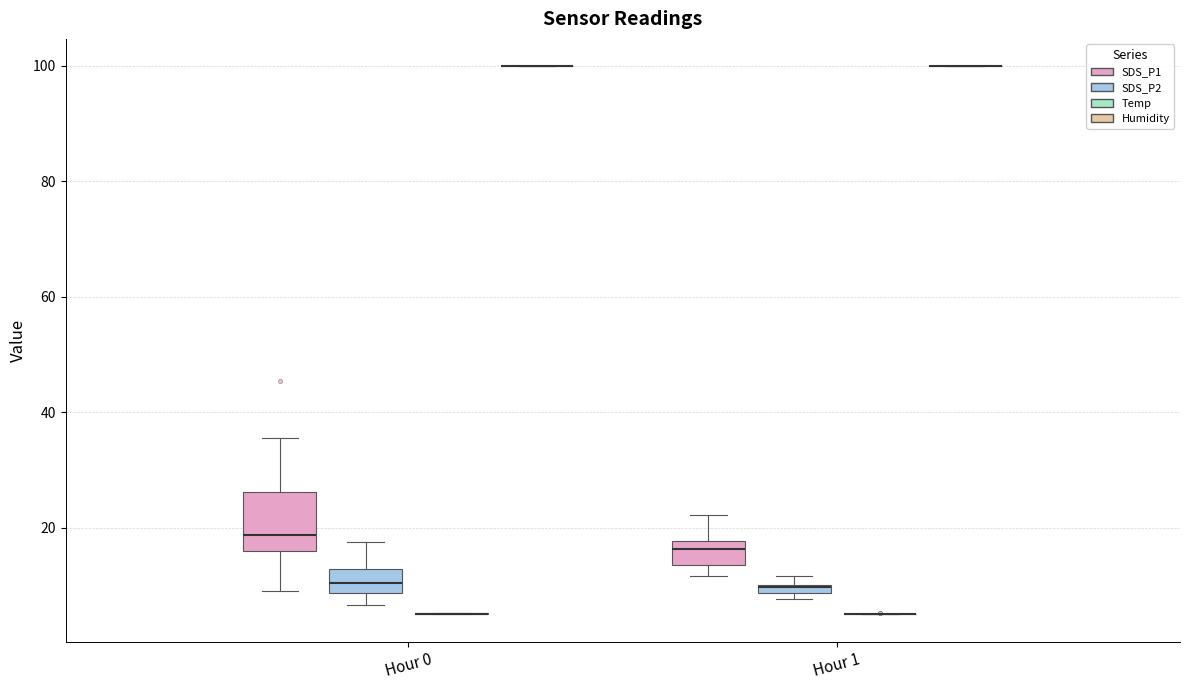

Which box is the tallest, from its lower edge to its upper edge?

Hour 0 (SDS_P1)